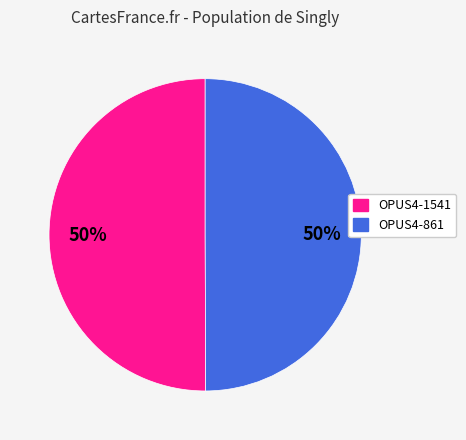

To the nearest percent, what portion does OPUS4-861 represent?

50%